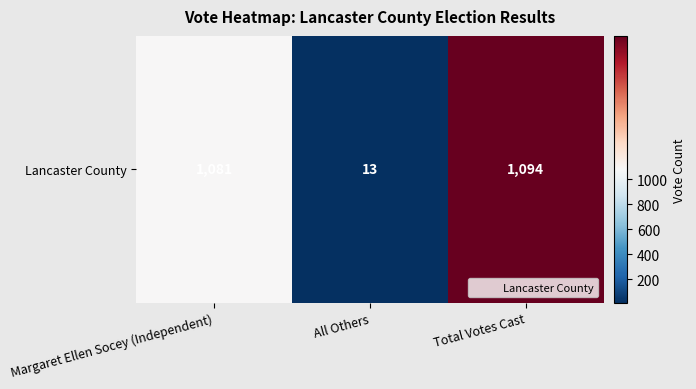

What is the sum of all values?

2188